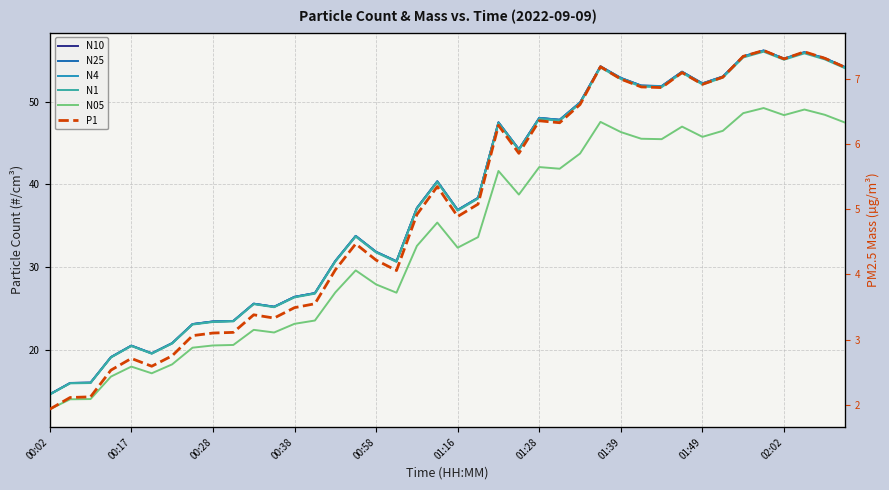

Count the number of categories in the chart.

40